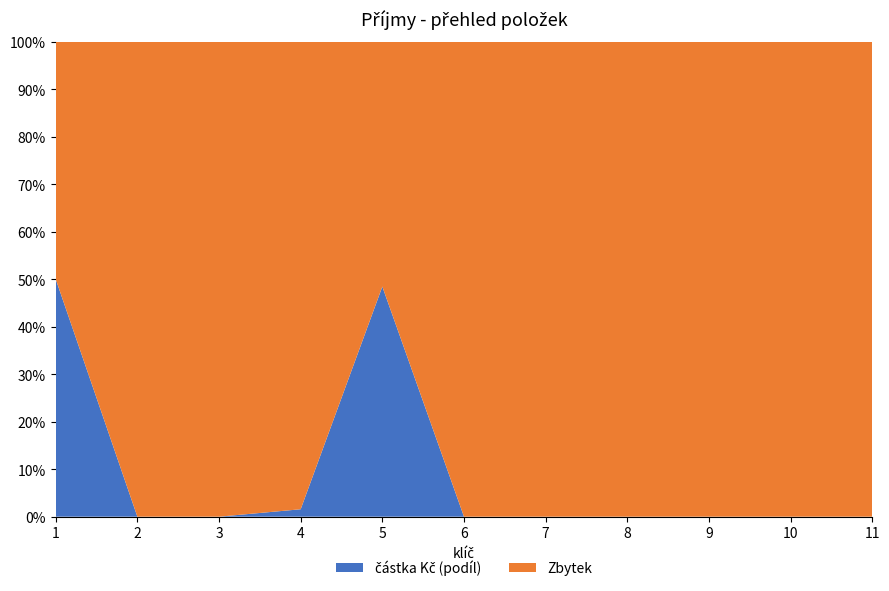

Reading right to left, extract all data points from this chart.

0.0	0.0	0.0	0.0	0.0	0.0	380761.6	12300.0	0.0	0.0	393061.6